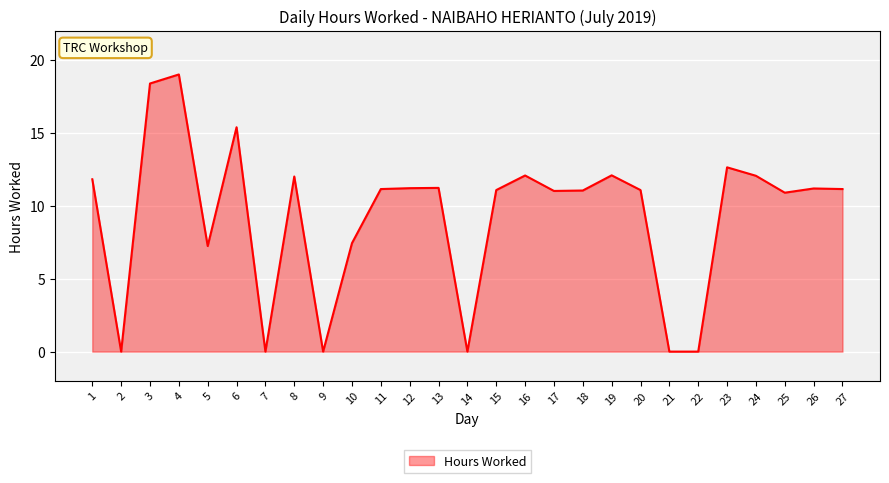

The chart shows a value of 2.3 at 18. True or false?

False